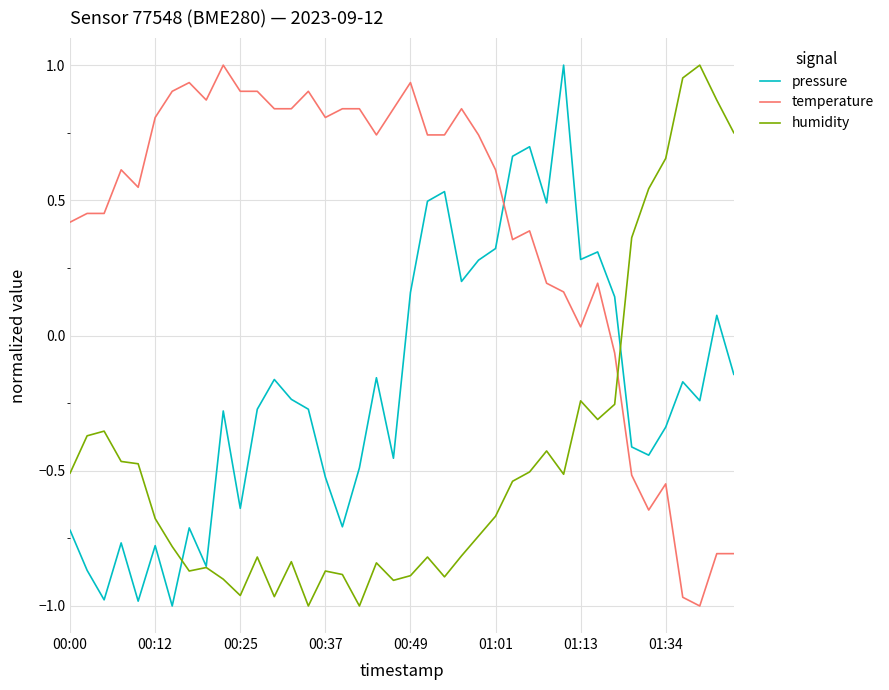

What are all the series names shown in the legend?

pressure, temperature, humidity